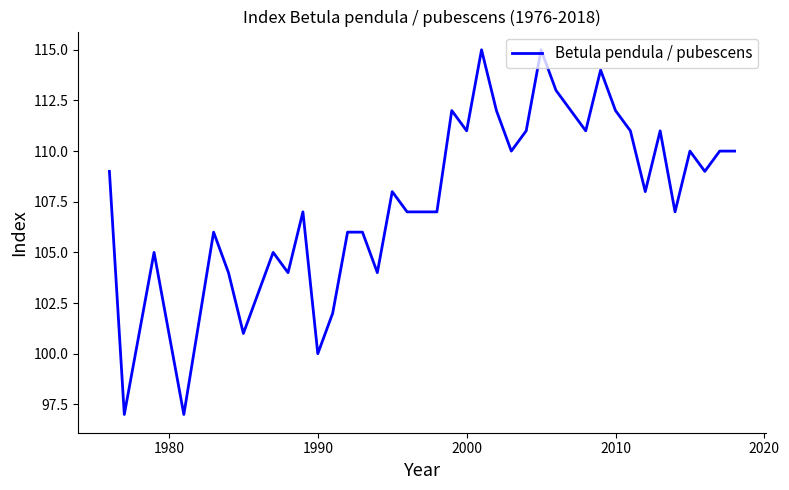

Count the number of data series in this chart.

1